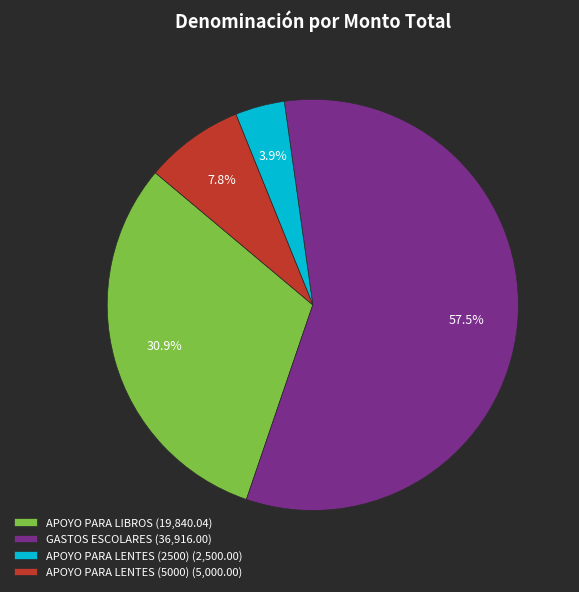

What percentage do APOYO PARA LENTES (2500) (2,500.00) and APOYO PARA LIBROS (19,840.04) together represent?

34.8%